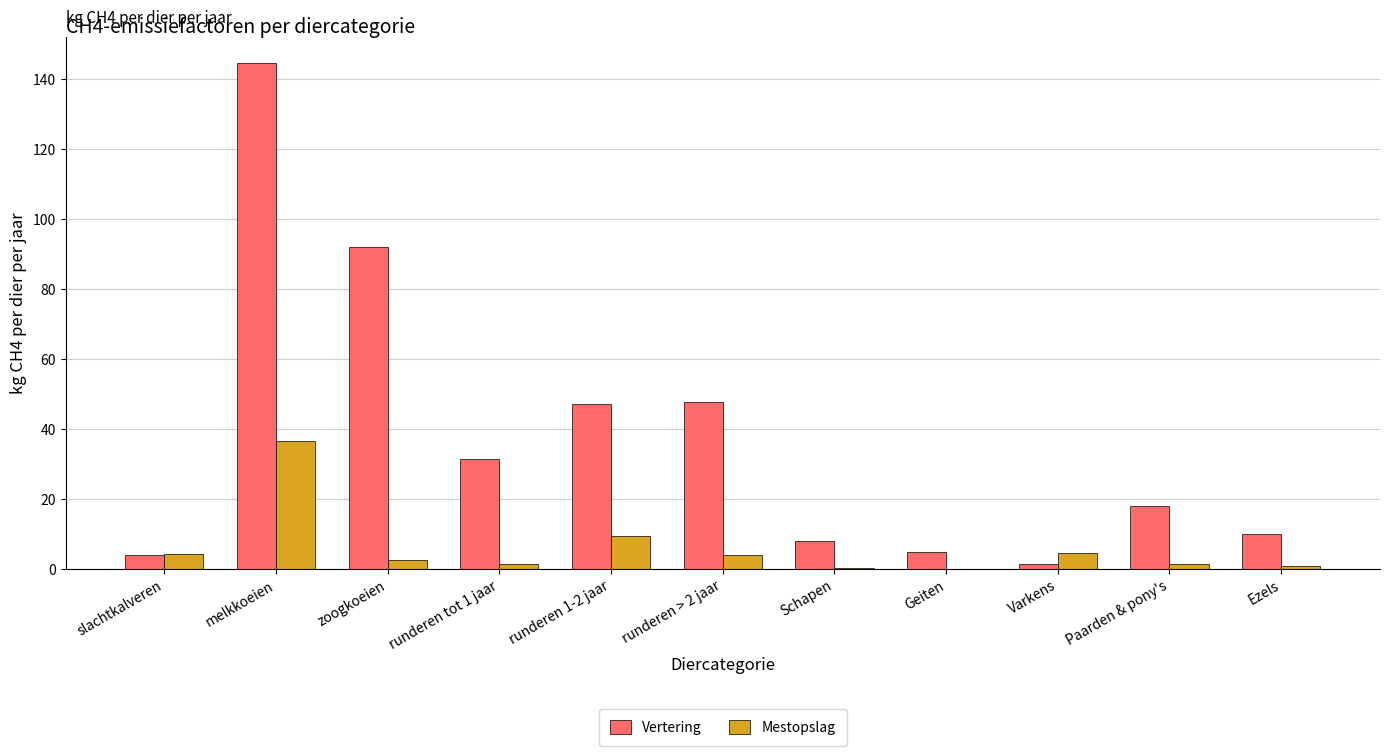

Which series has the largest total across all categories?

Vertering